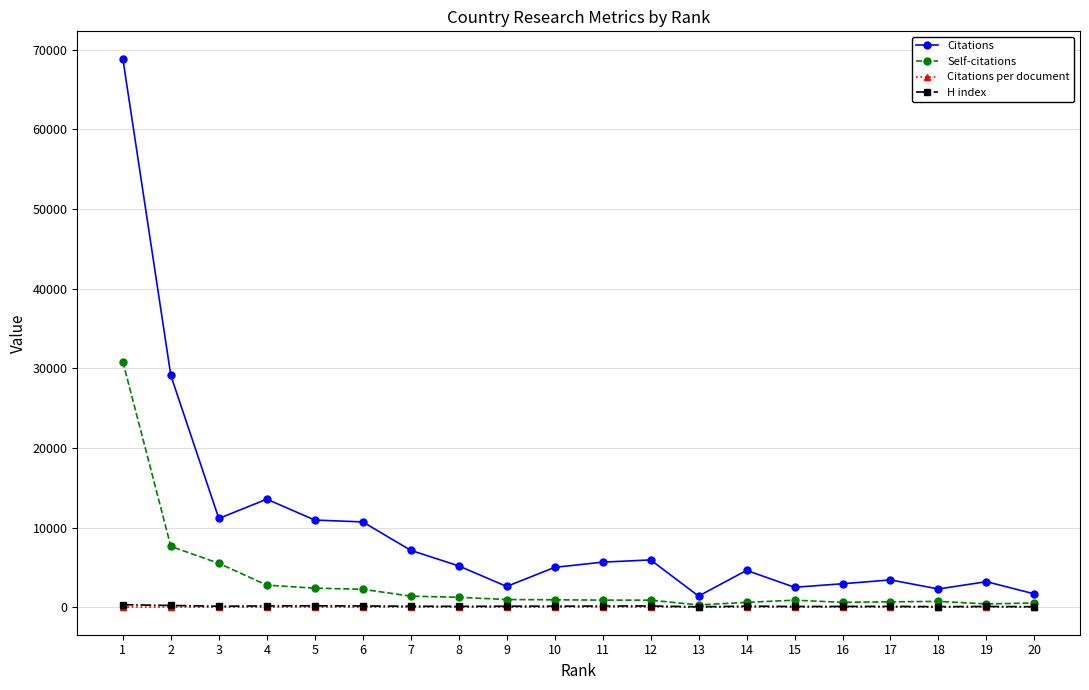

What is the difference between the second highest and minimum values in the Self-citations series?

7348.0